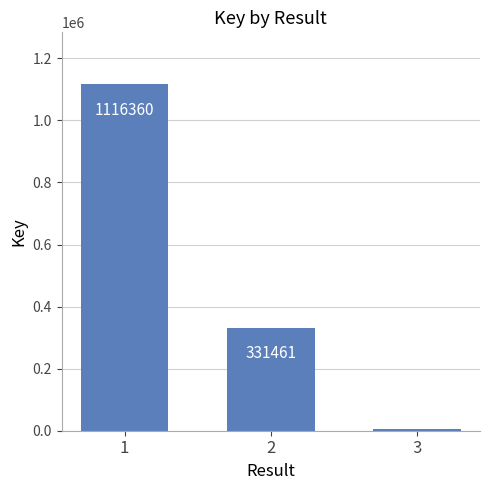

Reading left to right, transcribe all the data shown in this chart.

1116360	331461	5735